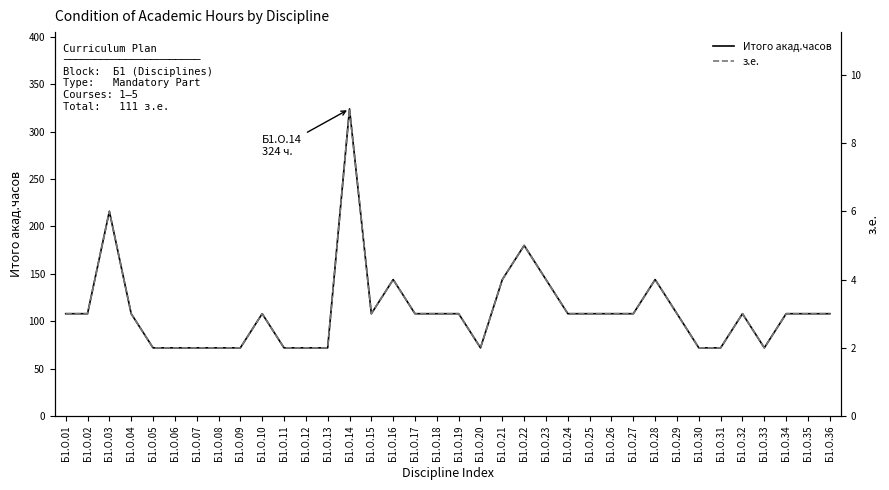

What is the value of the з.е. point at the 15th from the left?

3